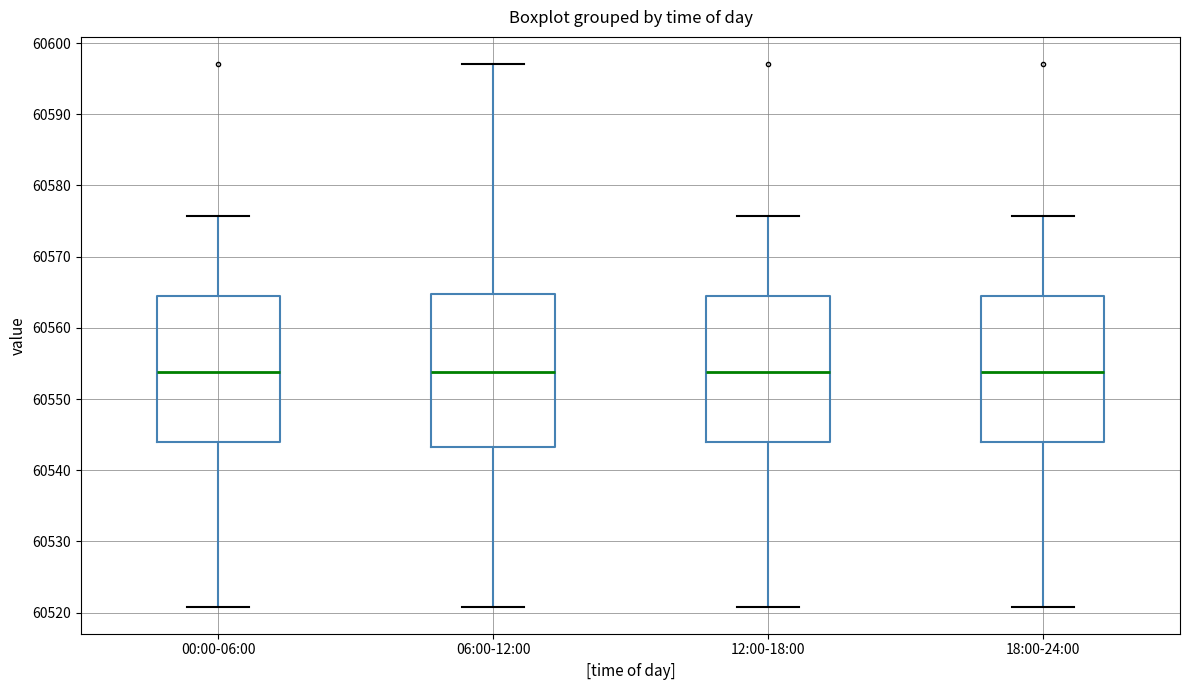

Comparing the boxes themselves (not the whiskers), which one is the tallest?

06:00-12:00